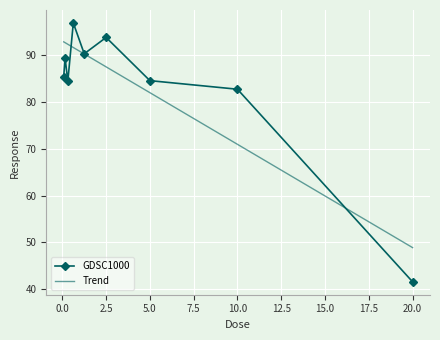

What is the minimum value shown in the chart?

41.6